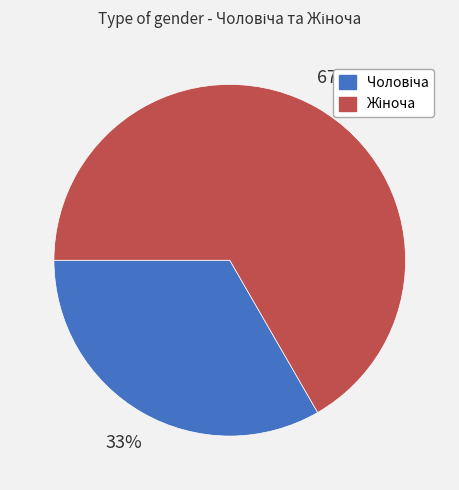

How many slices are in this pie chart?

2